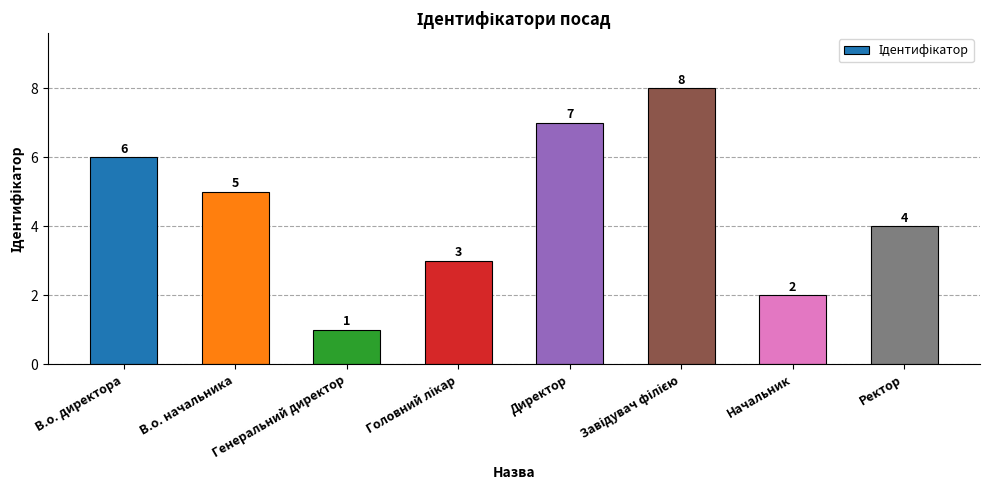

What is the change in value from Генеральний директор to Директор?

+6